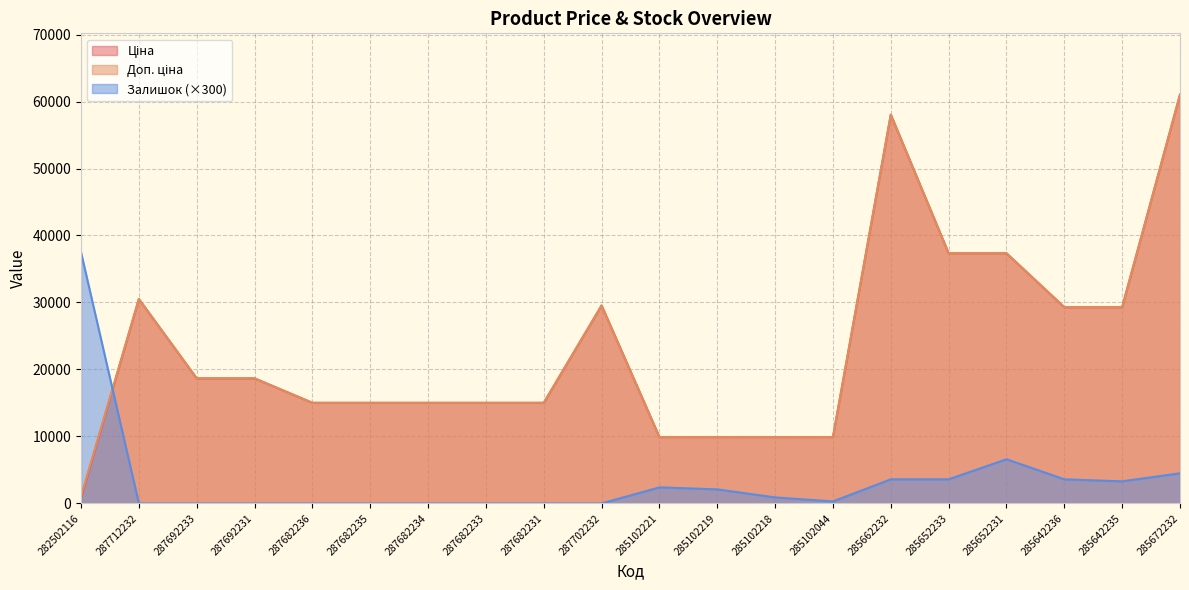

The value of Залишок (×300) at 287692233 is 0.0. True or false?

True